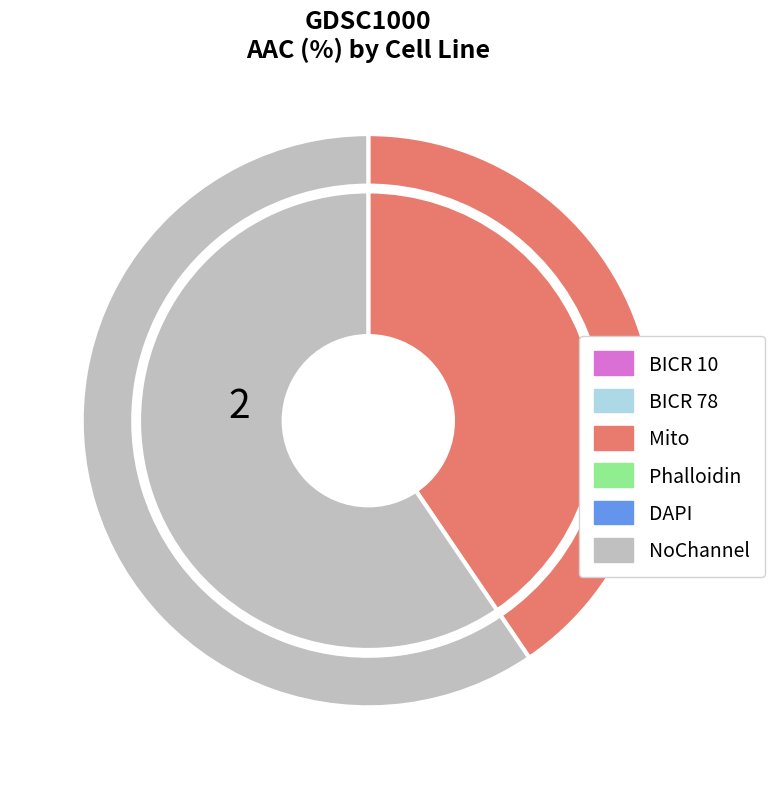

To the nearest percent, what is the difference between the largest and smallest slice percentages?

19%